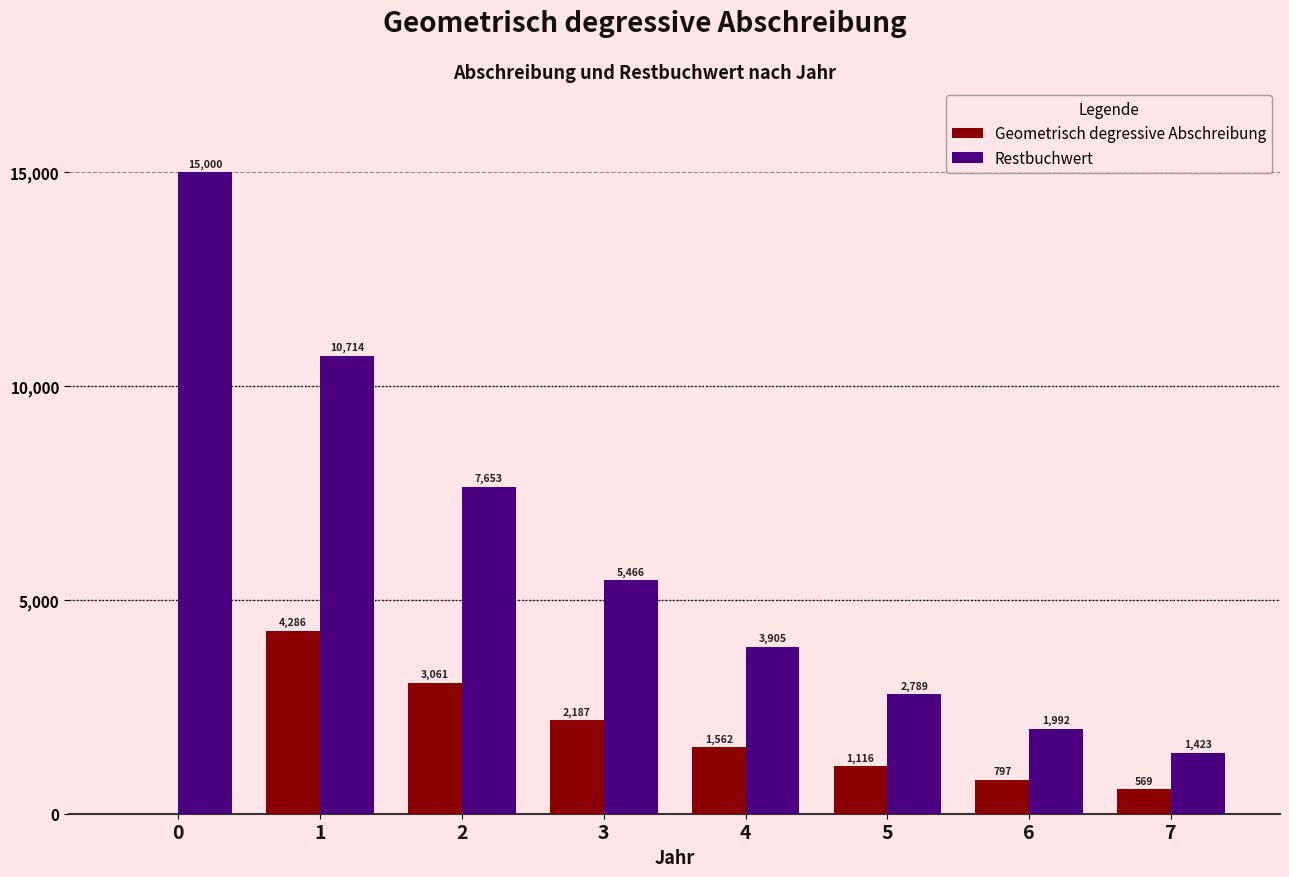

Which series changed the most between 1 and 4?

Restbuchwert